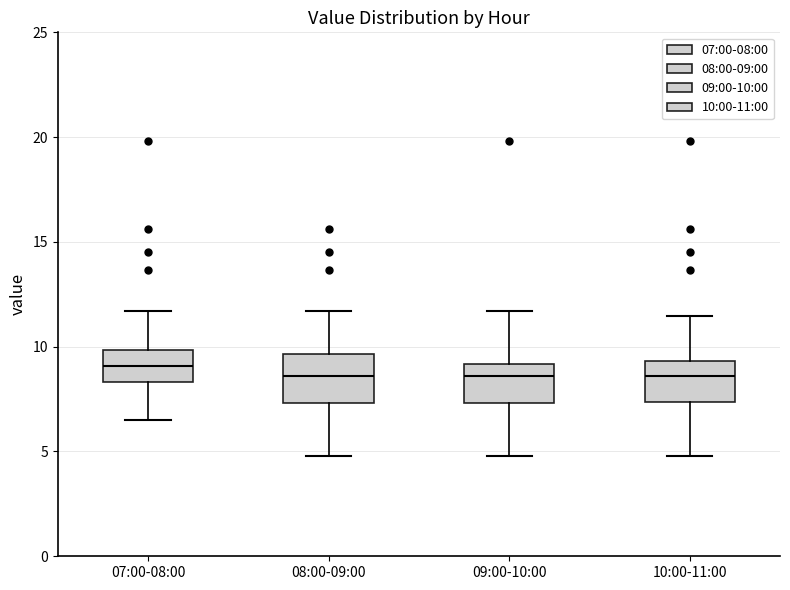

Reading left to right, transcribe this box plot: for each box, give where its median line is, the range the box spans, and where its two whiskers end, as read against the y-axis. The values are not printed on the chart, so give them approximately, as read against the axis.

07:00-08:00: median 9.0, box 8.5 to 10.0, whiskers 6.5 to 11.5
08:00-09:00: median 8.5, box 7.5 to 9.5, whiskers 5.0 to 11.5
09:00-10:00: median 8.5, box 7.5 to 9.0, whiskers 5.0 to 11.5
10:00-11:00: median 8.5, box 7.5 to 9.5, whiskers 5.0 to 11.5